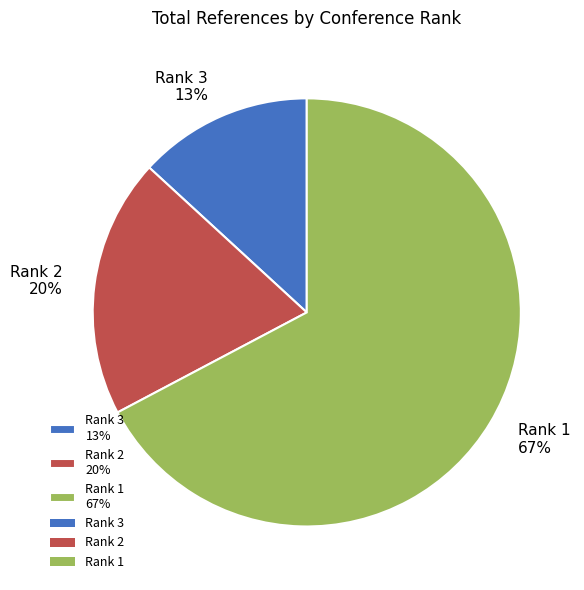

Rank the categories by value from highest to lowest.

Rank 1, Rank 2, Rank 3